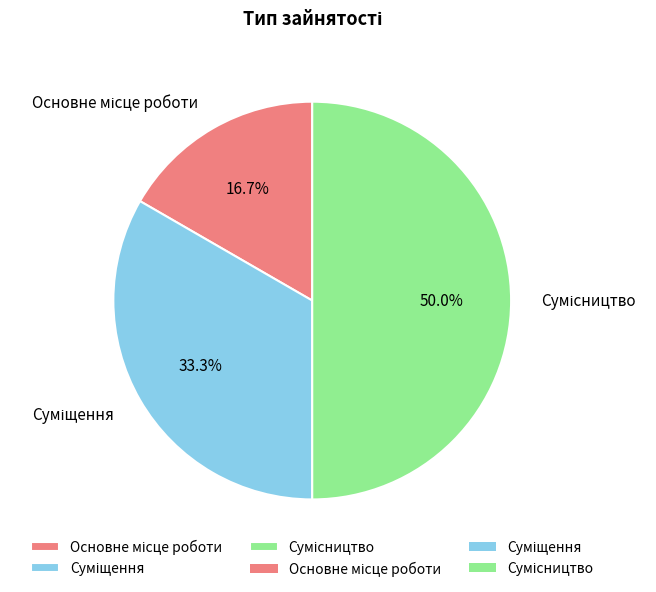

What is the total percentage of Основне місце роботи and Суміщення?

50.0%